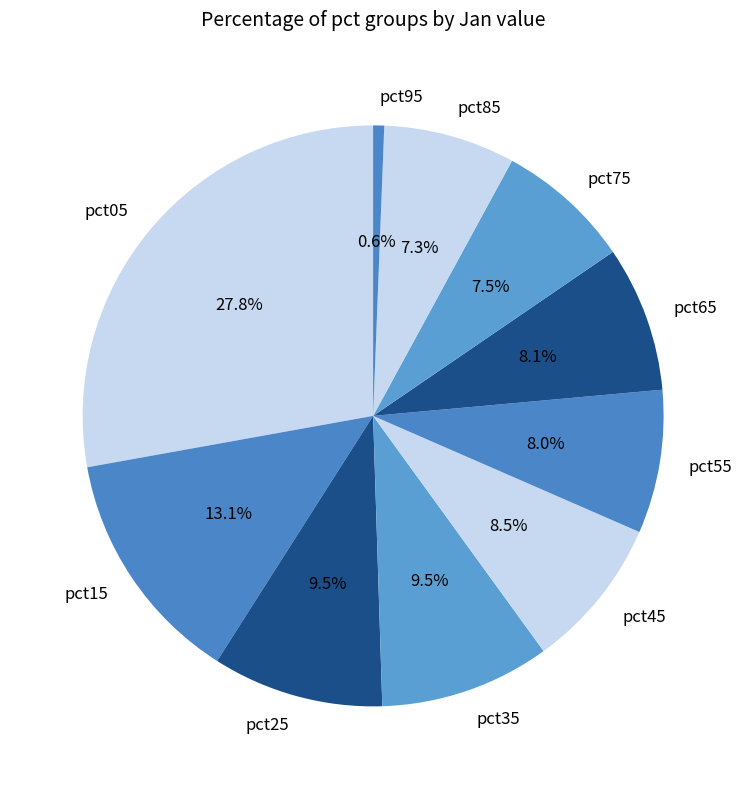

To the nearest percent, what percentage of the pie is pct15?

13%